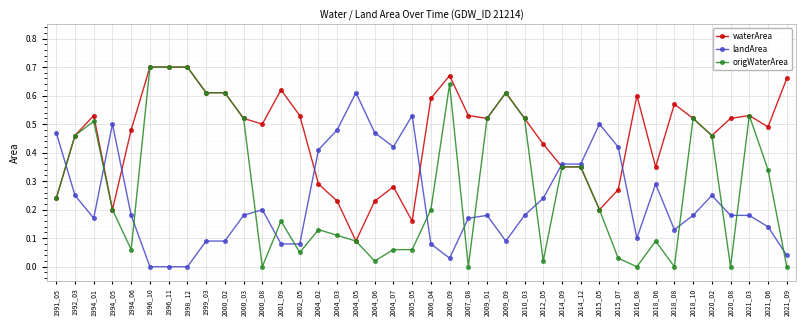

How many lines are shown in the chart?

3